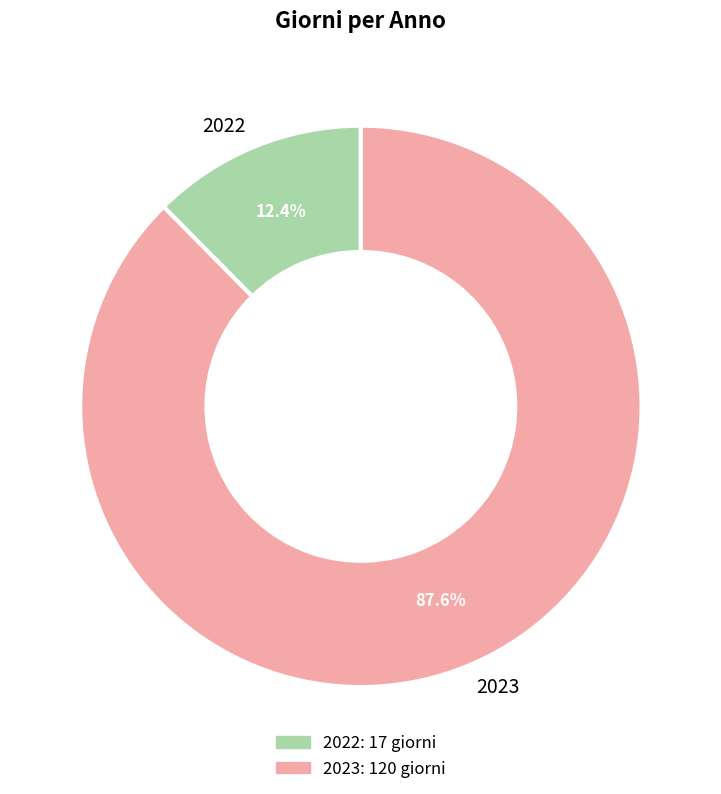

To the nearest percent, what percentage of the pie is 2023?

88%